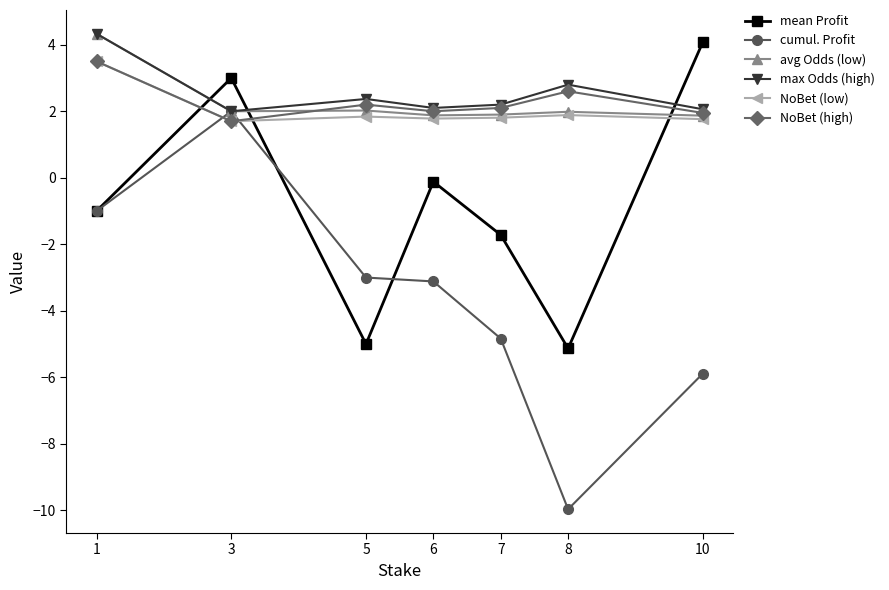

The value of mean Profit at 5 is -5.0. True or false?

True